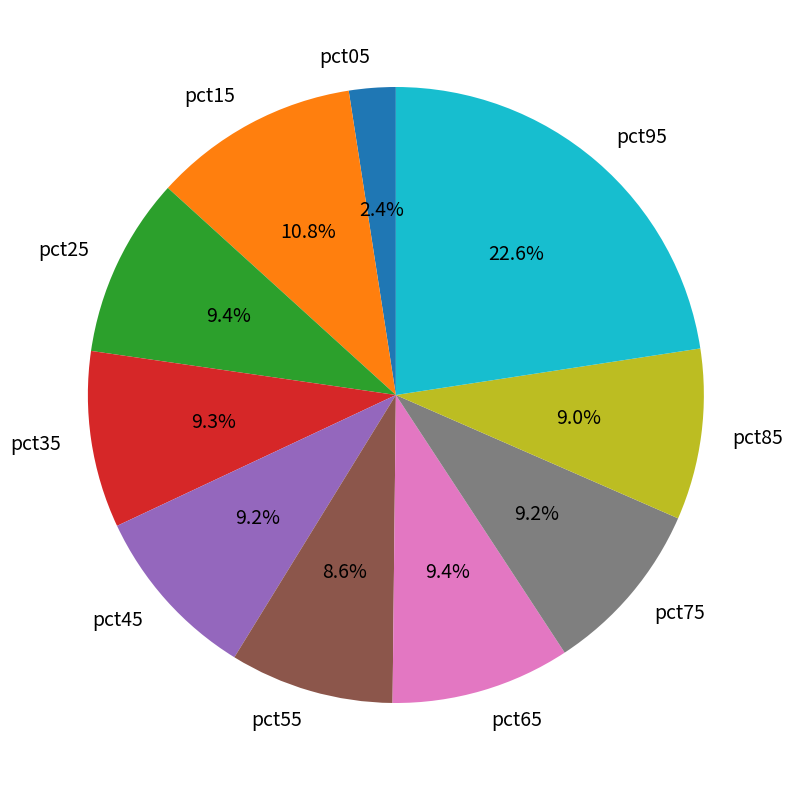

How many segments does this pie chart have?

10